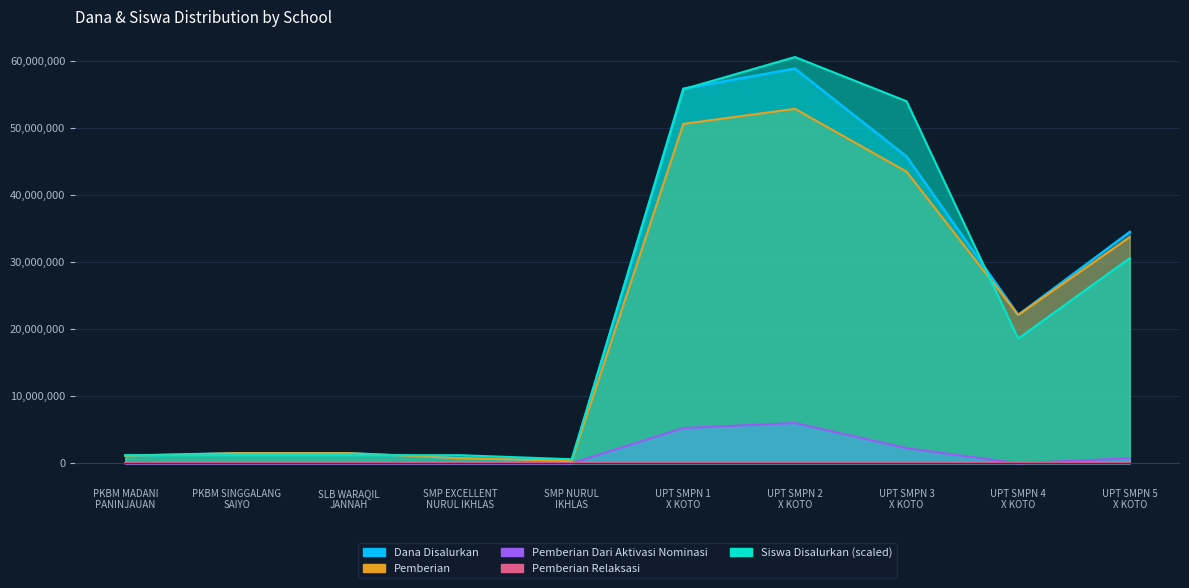

At which category is the sum across all series the highest?

UPT SMPN 2
X KOTO